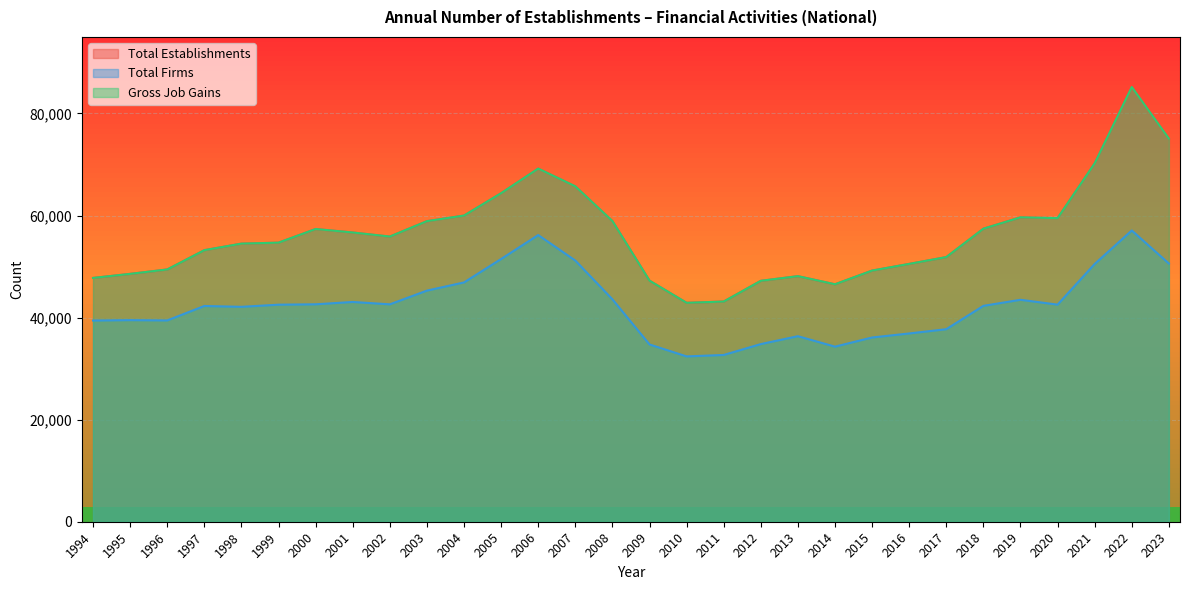

The value of Total Firms at 2019 is 43496. True or false?

True